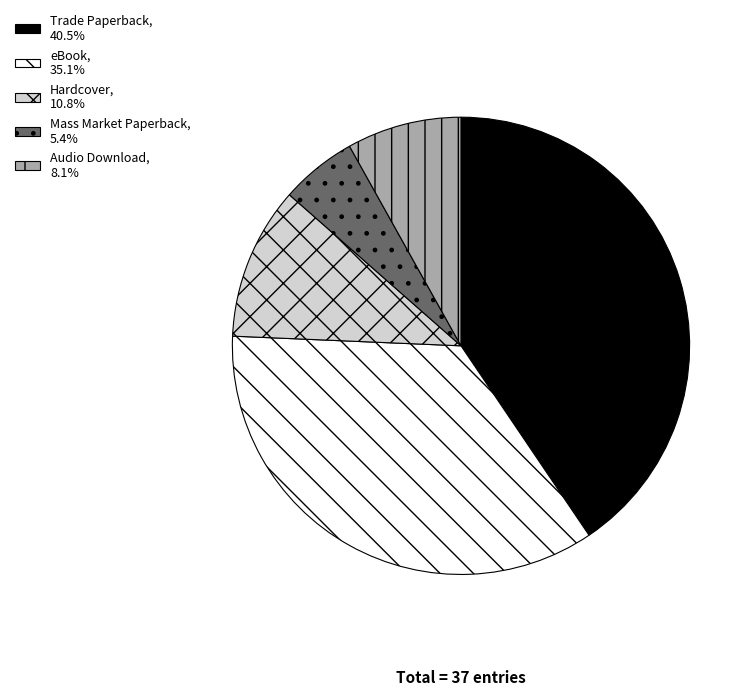

Between Mass Market Paperback and Trade Paperback, which is larger?

Trade Paperback